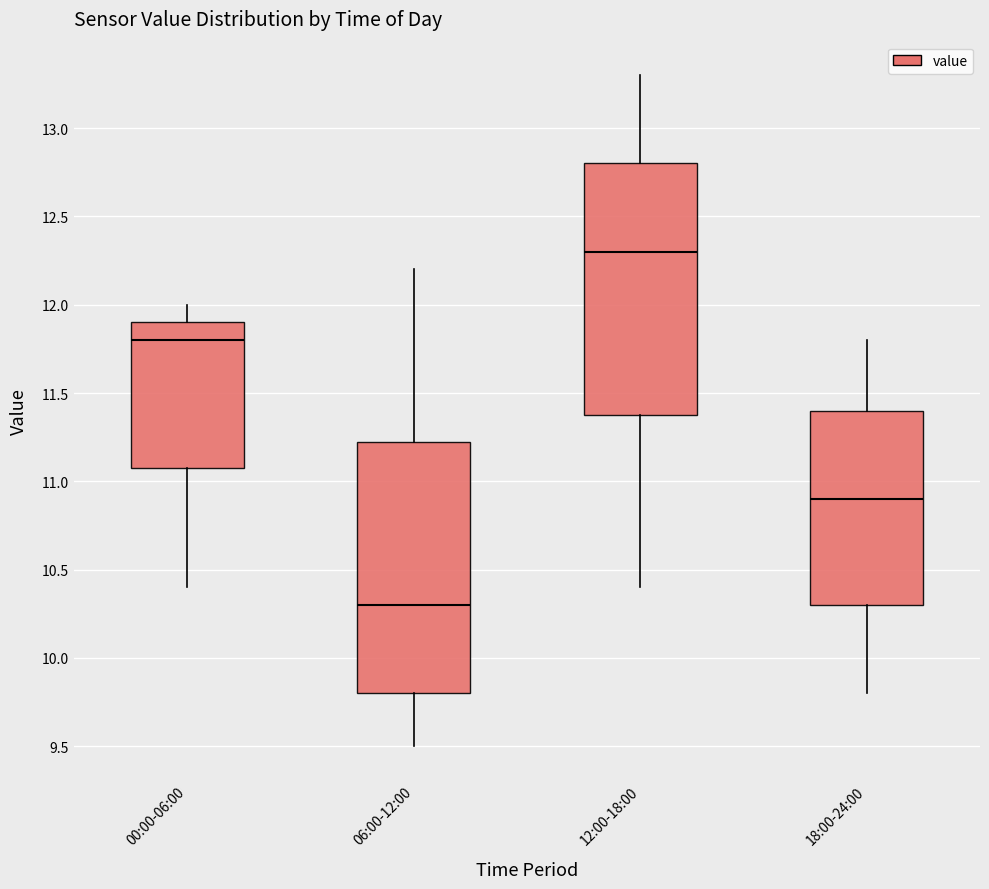

Where does the lower whisker of the box for 18:00-24:00 end on the y-axis? The values are not printed on the chart, so give them approximately, as read against the axis.

9.80